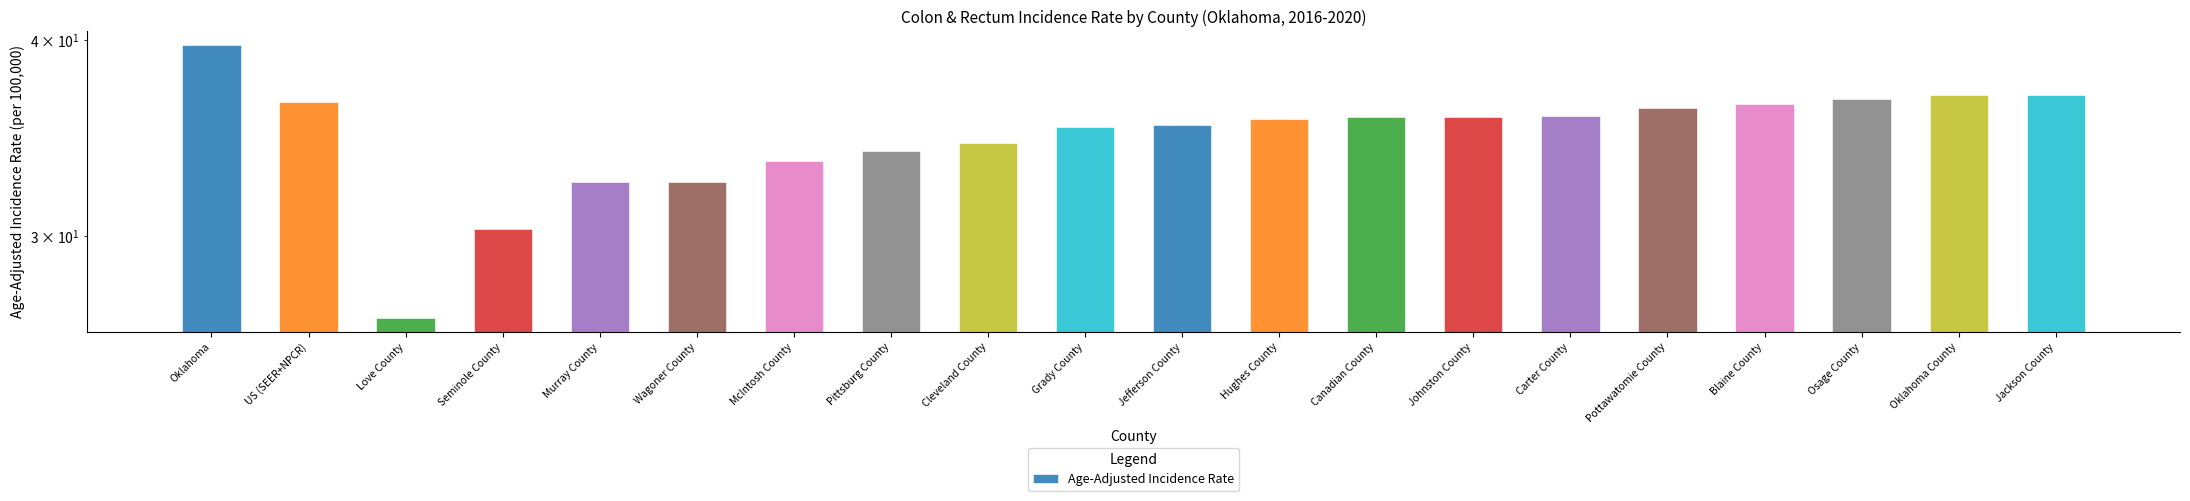

Rank the categories by value from lowest to highest.

Love County, Seminole County, Murray County, Wagoner County, McIntosh County, Pittsburg County, Cleveland County, Grady County, Jefferson County, Hughes County, Canadian County, Johnston County, Carter County, Pottawatomie County, Blaine County, US (SEER+NPCR), Osage County, Oklahoma County, Jackson County, Oklahoma